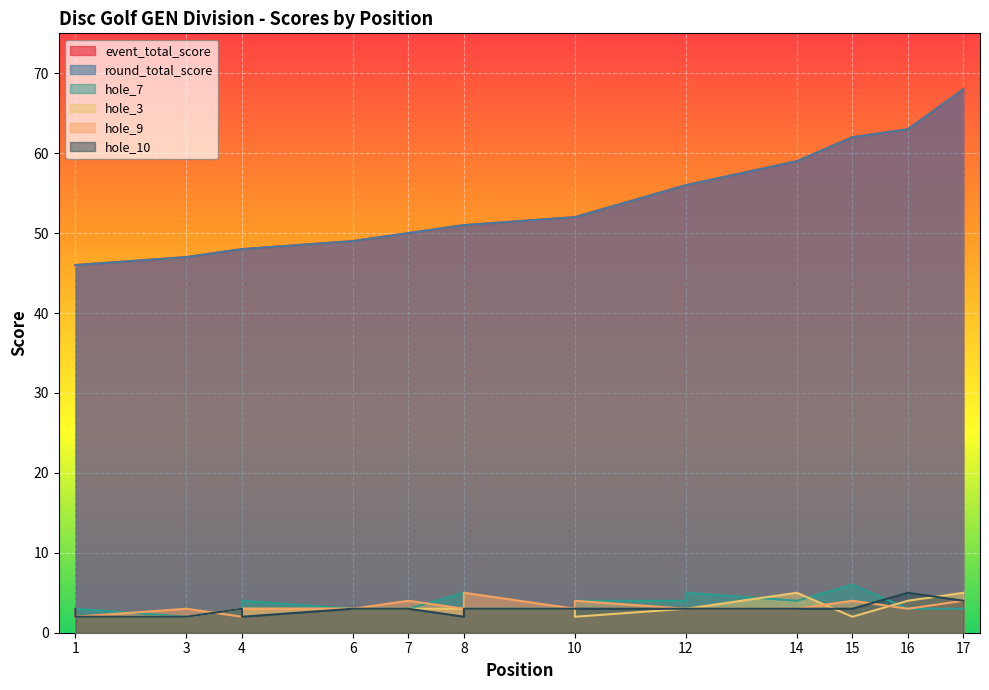

How many interior local valleys does the hole_3 series have?

2